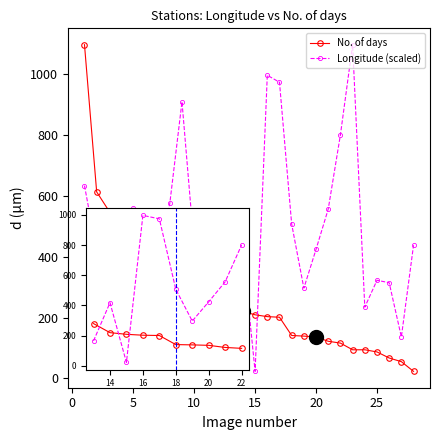

How many intersections are there between Longitude (scaled) and No. of days?

7